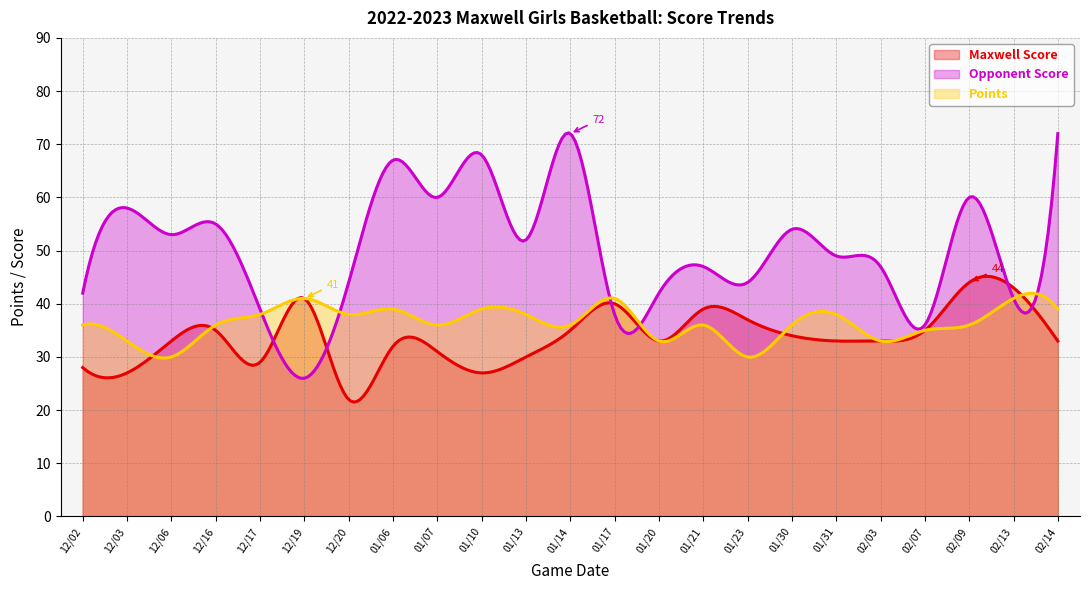

True or false: Points has a value of 36 at 01/21.

True